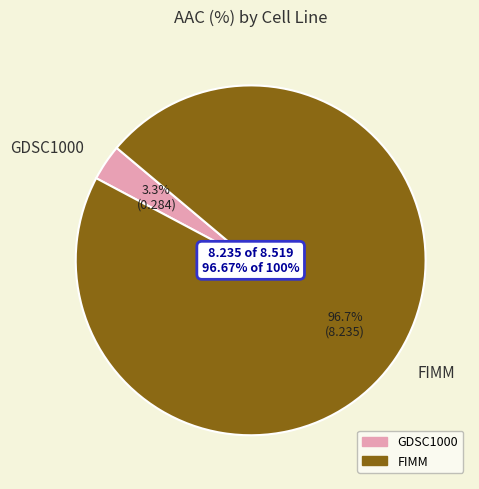

Count the number of slices in the pie.

2